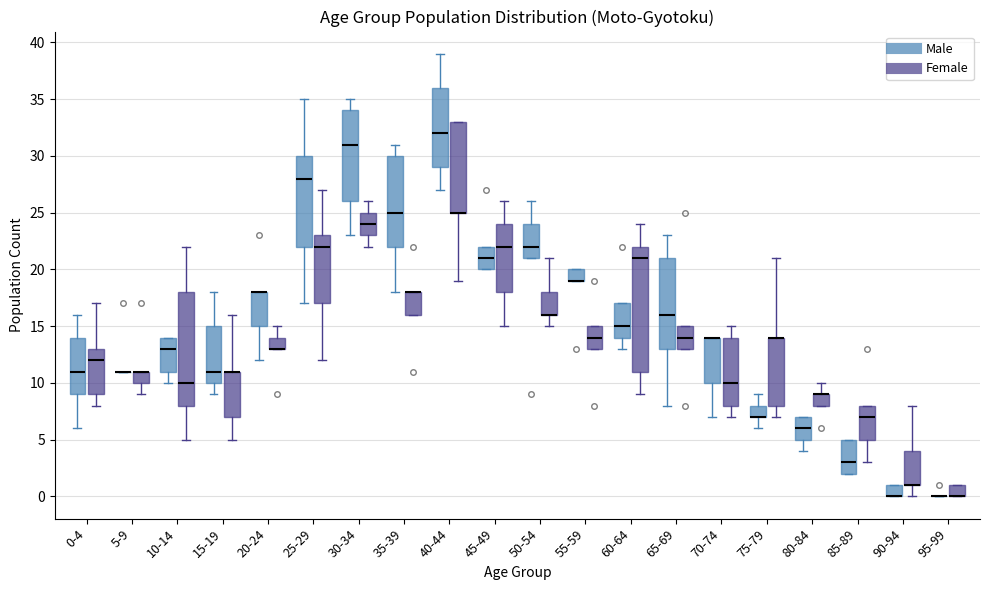

Reading left to right, read every box against the y-axis: the position of its median line, the range the box covers, and the ends of its whiskers. The values are not printed on the chart, so give them approximately, as read against the axis.

0-4 (Male): median 11, box 9 to 14, whiskers 6 to 16
0-4 (Female): median 12, box 9 to 13, whiskers 8 to 17
5-9 (Male): box collapsed to a line at 11, whiskers 11 to 11
5-9 (Female): median 11 (drawn on the box's upper edge), box 10 to 11, whiskers 9 to 11
10-14 (Male): median 13, box 11 to 14, whiskers 10 to 14
10-14 (Female): median 10, box 8 to 18, whiskers 5 to 22
15-19 (Male): median 11, box 10 to 15, whiskers 9 to 18
15-19 (Female): median 11 (drawn on the box's upper edge), box 7 to 11, whiskers 5 to 16
20-24 (Male): median 18 (drawn on the box's upper edge), box 15 to 18, whiskers 12 to 18
20-24 (Female): median 13 (drawn on the box's lower edge), box 13 to 14, whiskers 13 to 15
25-29 (Male): median 28, box 22 to 30, whiskers 17 to 35
25-29 (Female): median 22, box 17 to 23, whiskers 12 to 27
30-34 (Male): median 31, box 26 to 34, whiskers 23 to 35
30-34 (Female): median 24, box 23 to 25, whiskers 22 to 26
35-39 (Male): median 25, box 22 to 30, whiskers 18 to 31
35-39 (Female): median 18 (drawn on the box's upper edge), box 16 to 18, whiskers 16 to 18
40-44 (Male): median 32, box 29 to 36, whiskers 27 to 39
40-44 (Female): median 25 (drawn on the box's lower edge), box 25 to 33, whiskers 19 to 33
45-49 (Male): median 21, box 20 to 22, whiskers 20 to 22
45-49 (Female): median 22, box 18 to 24, whiskers 15 to 26
50-54 (Male): median 22, box 21 to 24, whiskers 21 to 26
50-54 (Female): median 16 (drawn on the box's lower edge), box 16 to 18, whiskers 15 to 21
55-59 (Male): median 19 (drawn on the box's lower edge), box 19 to 20, whiskers 19 to 20
55-59 (Female): median 14, box 13 to 15, whiskers 13 to 15
60-64 (Male): median 15, box 14 to 17, whiskers 13 to 17
60-64 (Female): median 21, box 11 to 22, whiskers 9 to 24
65-69 (Male): median 16, box 13 to 21, whiskers 8 to 23
65-69 (Female): median 14, box 13 to 15, whiskers 13 to 15
70-74 (Male): median 14 (drawn on the box's upper edge), box 10 to 14, whiskers 7 to 14
70-74 (Female): median 10, box 8 to 14, whiskers 7 to 15
75-79 (Male): median 7 (drawn on the box's lower edge), box 7 to 8, whiskers 6 to 9
75-79 (Female): median 14 (drawn on the box's upper edge), box 8 to 14, whiskers 7 to 21
80-84 (Male): median 6, box 5 to 7, whiskers 4 to 7
80-84 (Female): median 9 (drawn on the box's upper edge), box 8 to 9, whiskers 8 to 10
85-89 (Male): median 3, box 2 to 5, whiskers 2 to 5
85-89 (Female): median 7, box 5 to 8, whiskers 3 to 8
90-94 (Male): median 0 (drawn on the box's lower edge), box 0 to 1, whiskers 0 to 1
90-94 (Female): median 1 (drawn on the box's lower edge), box 1 to 4, whiskers 0 to 8
95-99 (Male): box collapsed to a line at 0, whiskers 0 to 0
95-99 (Female): median 0 (drawn on the box's lower edge), box 0 to 1, whiskers 0 to 1